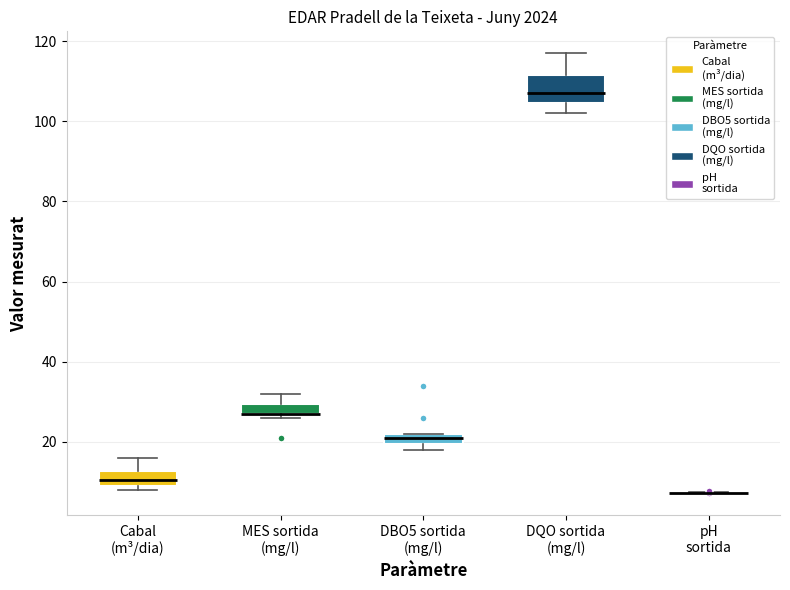

Where is the upper edge of the box for Cabal (m³/dia) on the y-axis? The values are not printed on the chart, so give them approximately, as read against the axis.

12